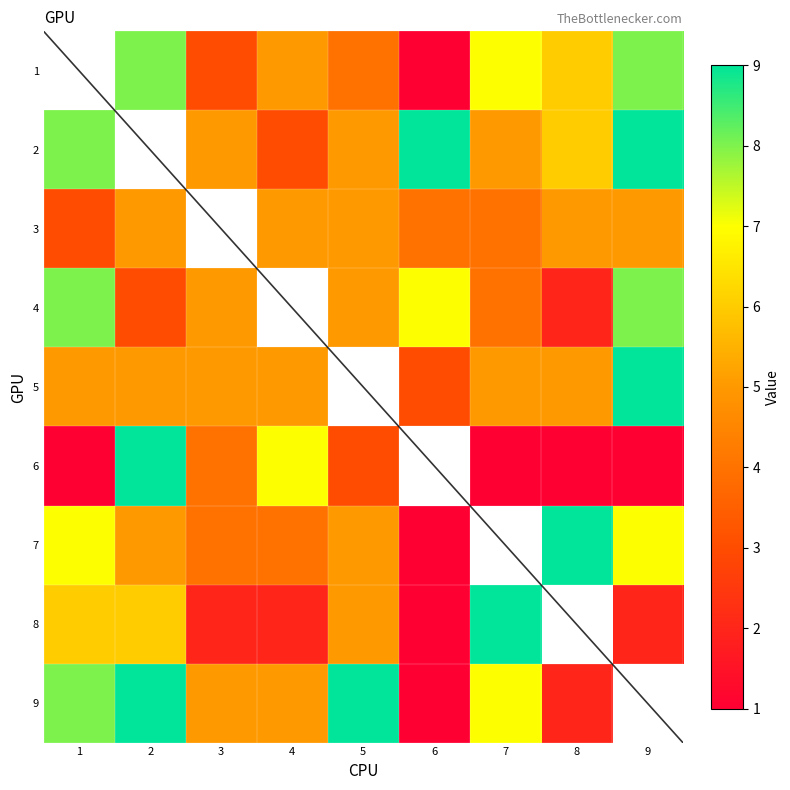

What is the difference between the 6 values at 3 and 8?

3.0